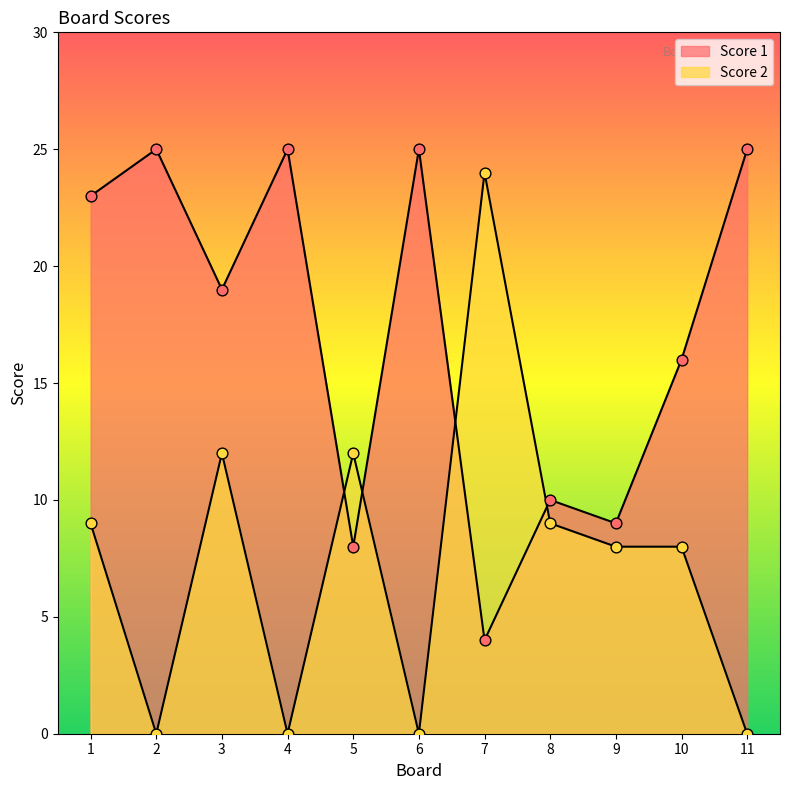

Which series has the widest spread of Y values?

Score 2